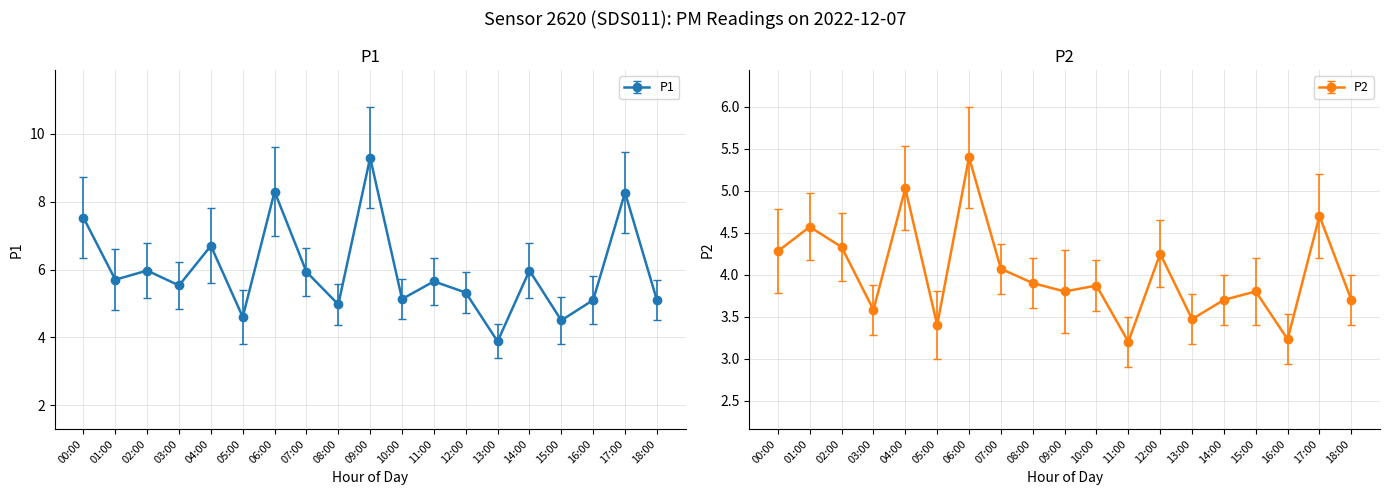

How many data points does each series have?

19